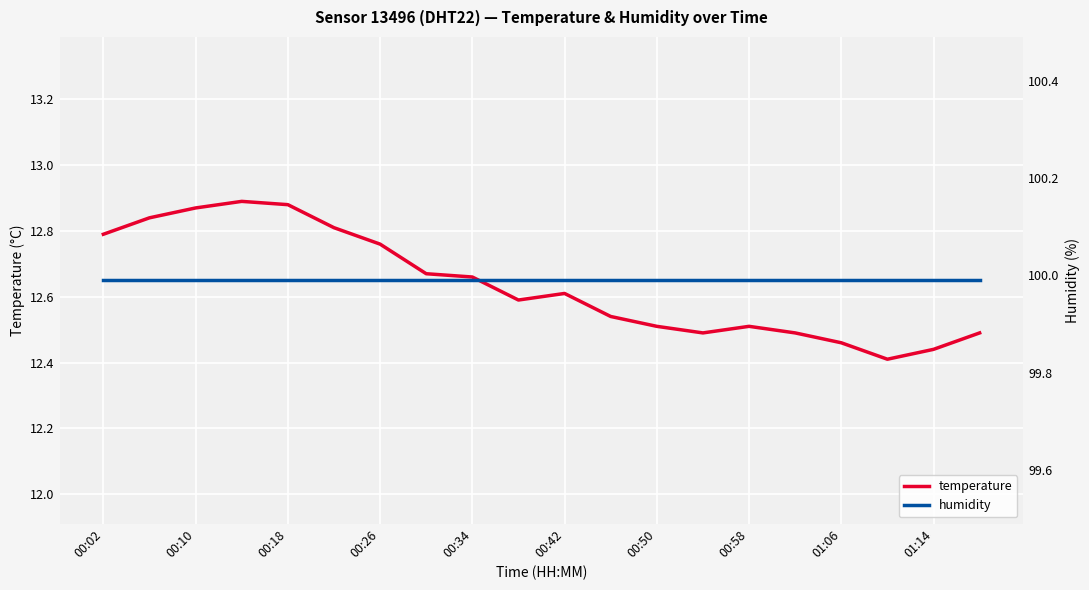

True or false: temperature and humidity intersect in this chart.

False